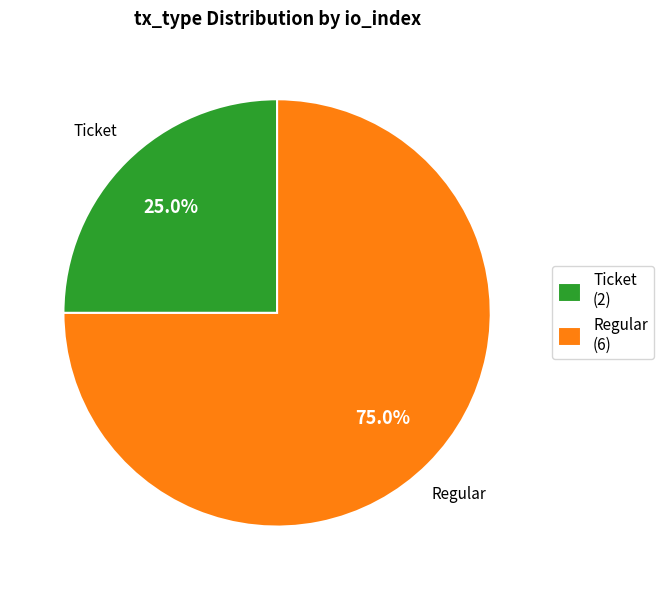

The Regular slice represents 42% of the pie. True or false?

False